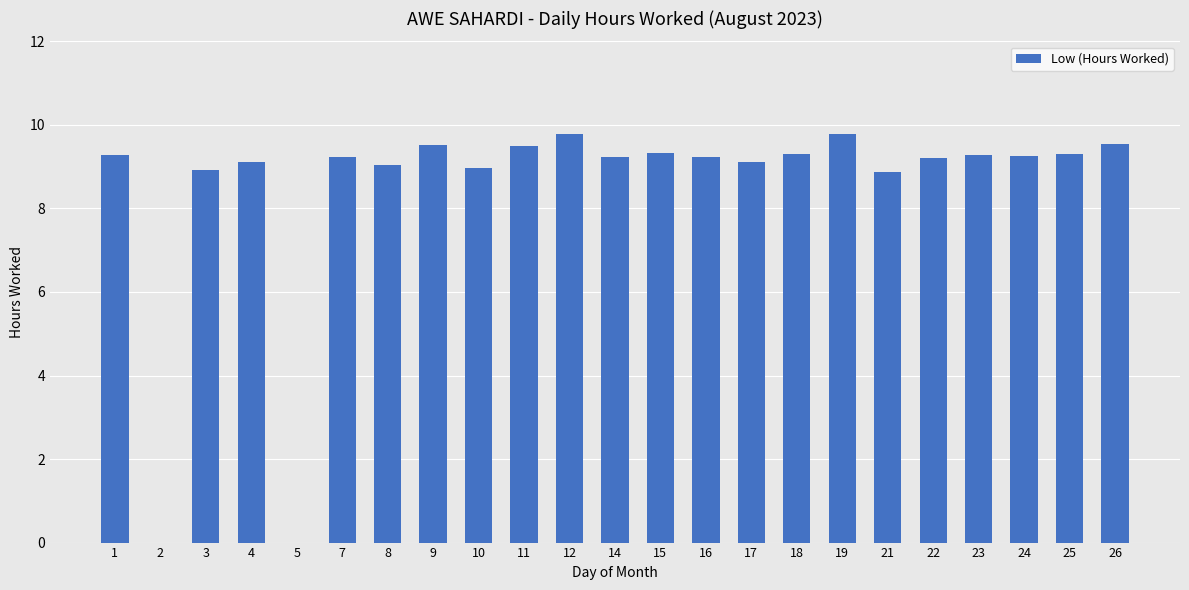

What is the greatest value displayed?

9.8